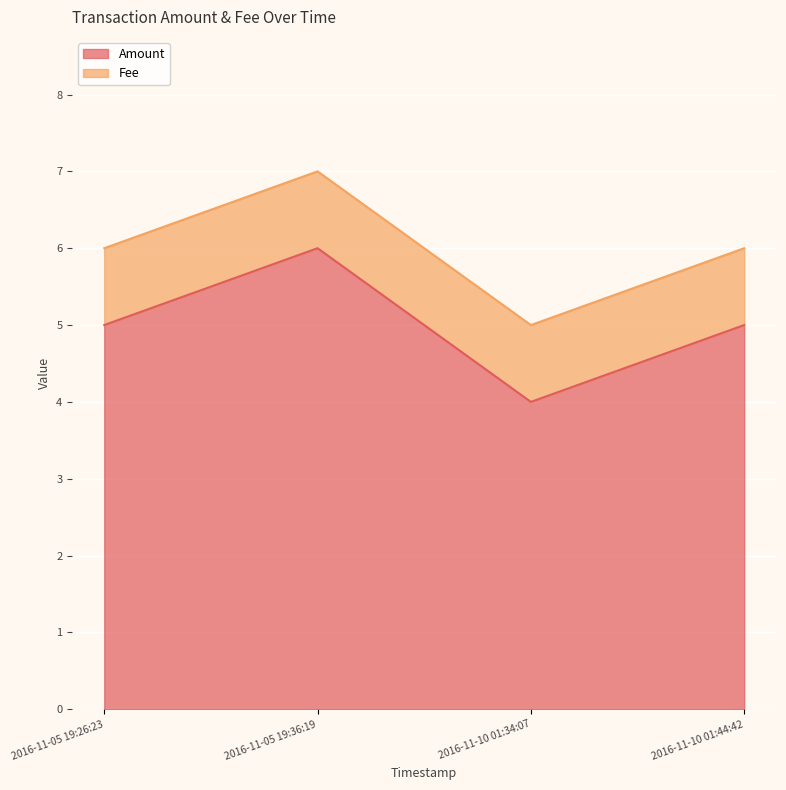

Rank the categories by value from lowest to highest.

2016-11-10 01:34:07, 2016-11-05 19:26:23, 2016-11-10 01:44:42, 2016-11-05 19:36:19